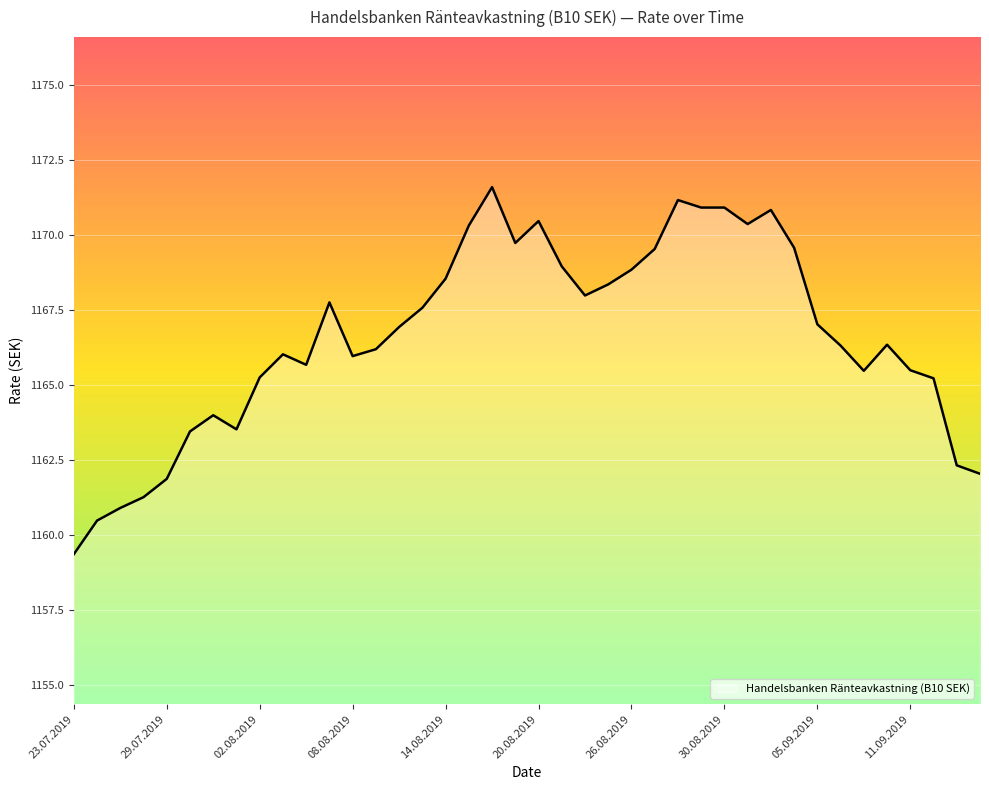

Rank the categories by value from lowest to highest.

23.07.2019, 24.07.2019, 25.07.2019, 26.07.2019, 29.07.2019, 16.09.2019, 13.09.2019, 30.07.2019, 01.08.2019, 31.07.2019, 12.09.2019, 02.08.2019, 09.09.2019, 11.09.2019, 06.08.2019, 08.08.2019, 05.08.2019, 09.08.2019, 06.09.2019, 10.09.2019, 12.08.2019, 05.09.2019, 13.08.2019, 07.08.2019, 22.08.2019, 23.08.2019, 14.08.2019, 26.08.2019, 21.08.2019, 27.08.2019, 04.09.2019, 19.08.2019, 15.08.2019, 02.09.2019, 20.08.2019, 03.09.2019, 29.08.2019, 30.08.2019, 28.08.2019, 16.08.2019